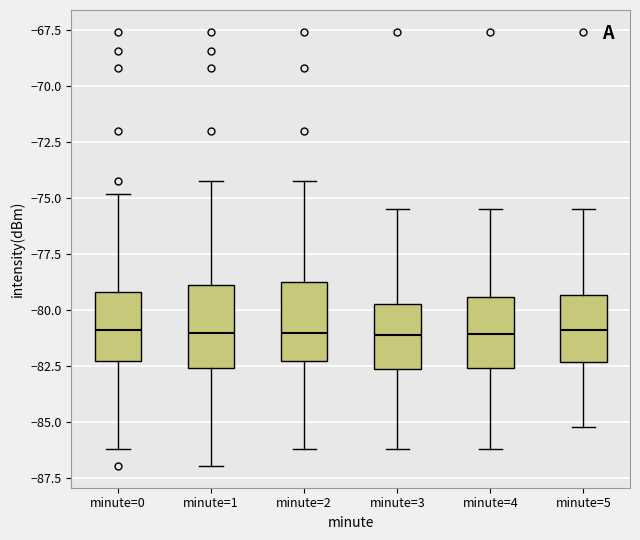

Reading left to right, read every box against the y-axis: the position of its median line, the range the box covers, and the ends of its whiskers. The values are not printed on the chart, so give them approximately, as read against the axis.

minute=0: median -81.0, box -82.5 to -79.0, whiskers -86.0 to -75.0
minute=1: median -81.0, box -82.5 to -79.0, whiskers -87.0 to -74.0
minute=2: median -81.0, box -82.5 to -79.0, whiskers -86.0 to -74.0
minute=3: median -81.0, box -82.5 to -79.5, whiskers -86.0 to -75.5
minute=4: median -81.0, box -82.5 to -79.5, whiskers -86.0 to -75.5
minute=5: median -81.0, box -82.5 to -79.5, whiskers -85.0 to -75.5